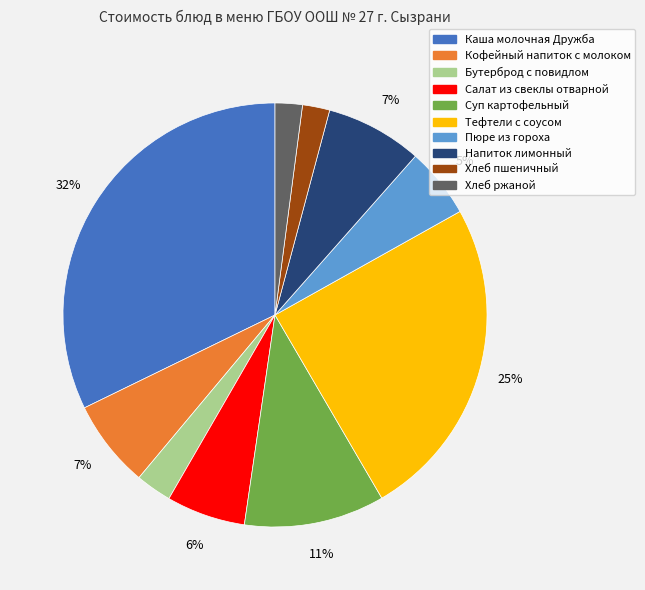

To the nearest percent, what is the difference between the largest and smallest slice percentages?

30%